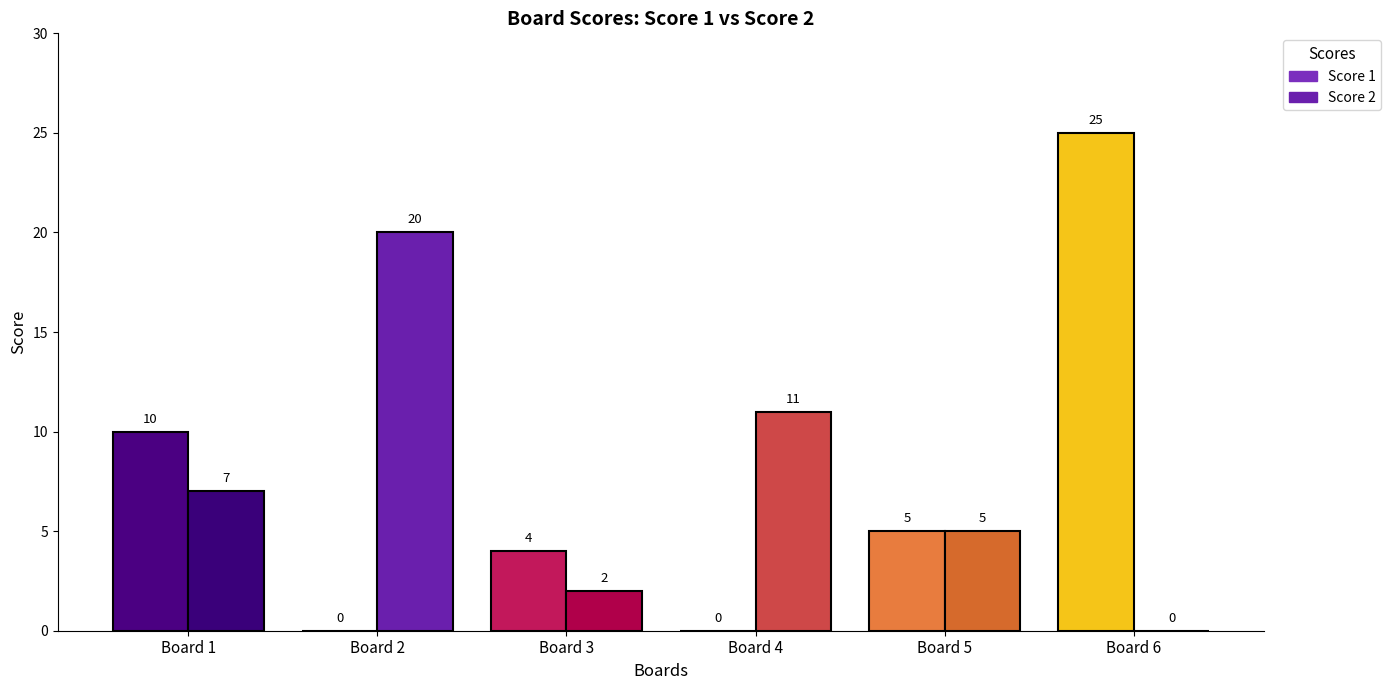

How many data points in Score 1 are above 5?

2